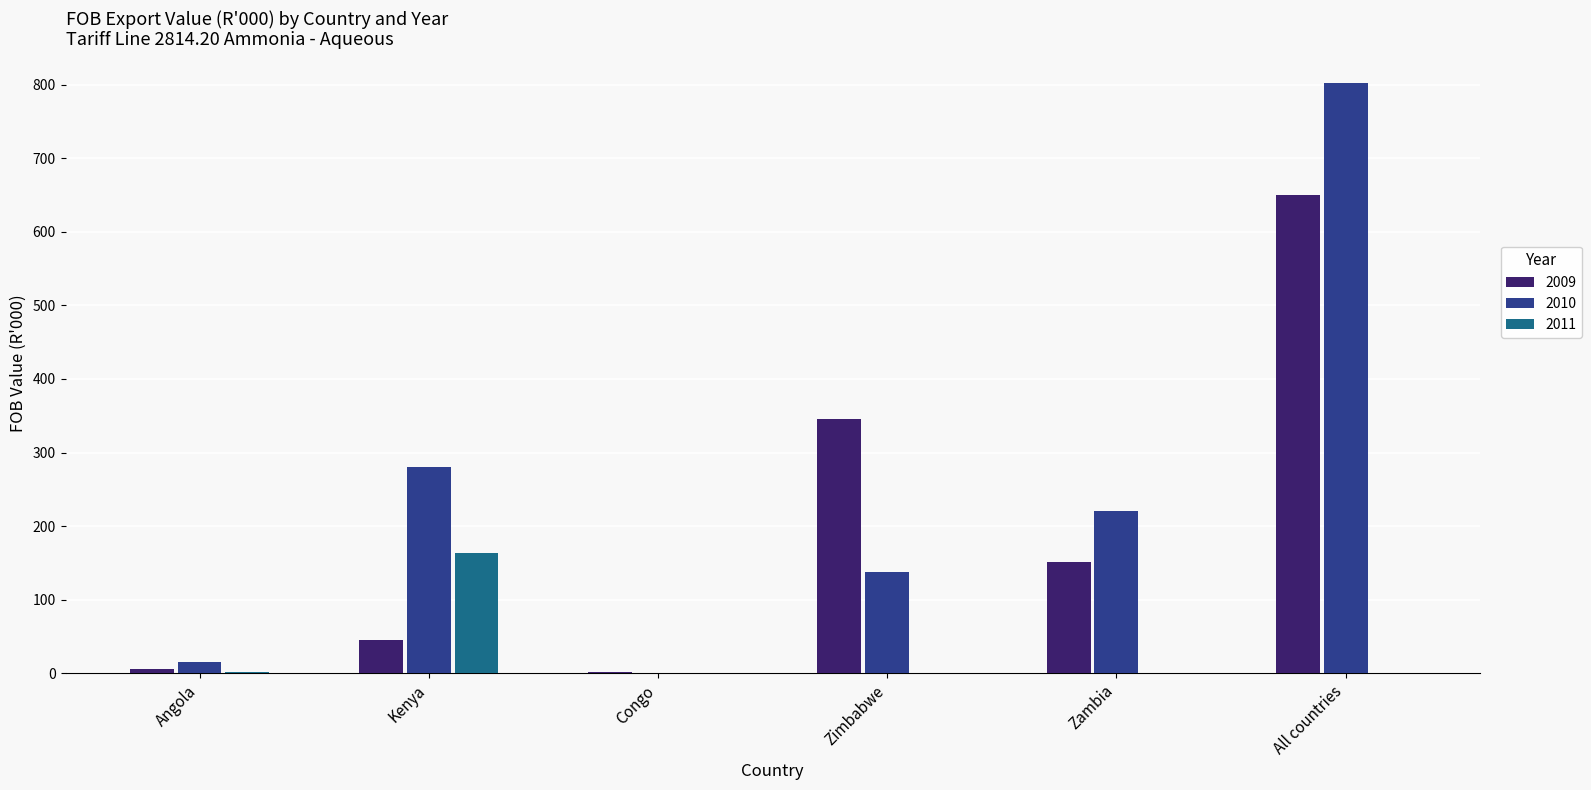

Which label corresponds to the largest value in the chart?

All countries